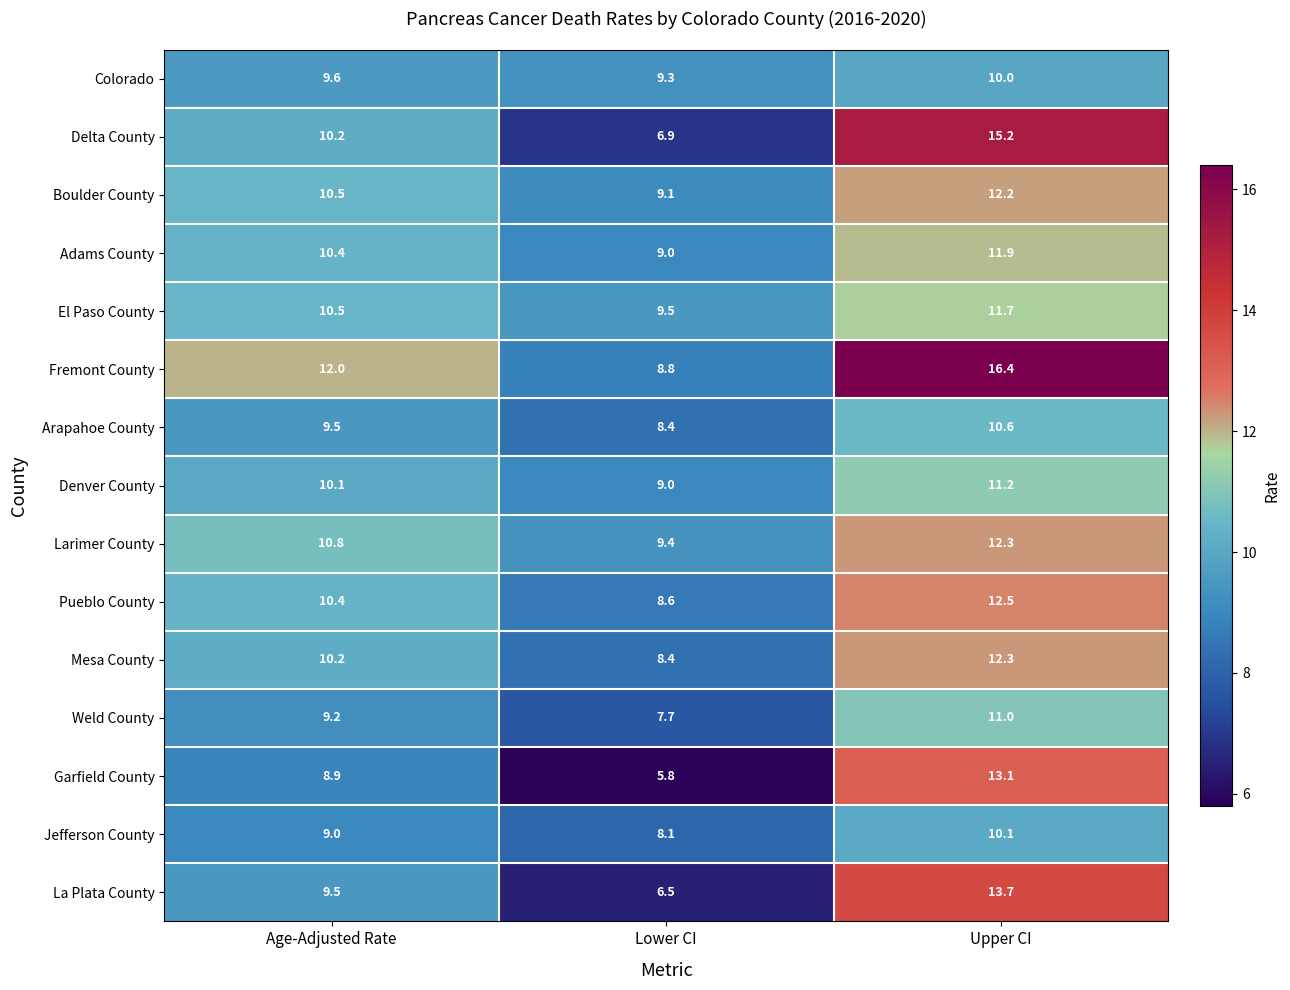

The Larimer County series shows 10.8 at Age-Adjusted Rate. True or false?

True